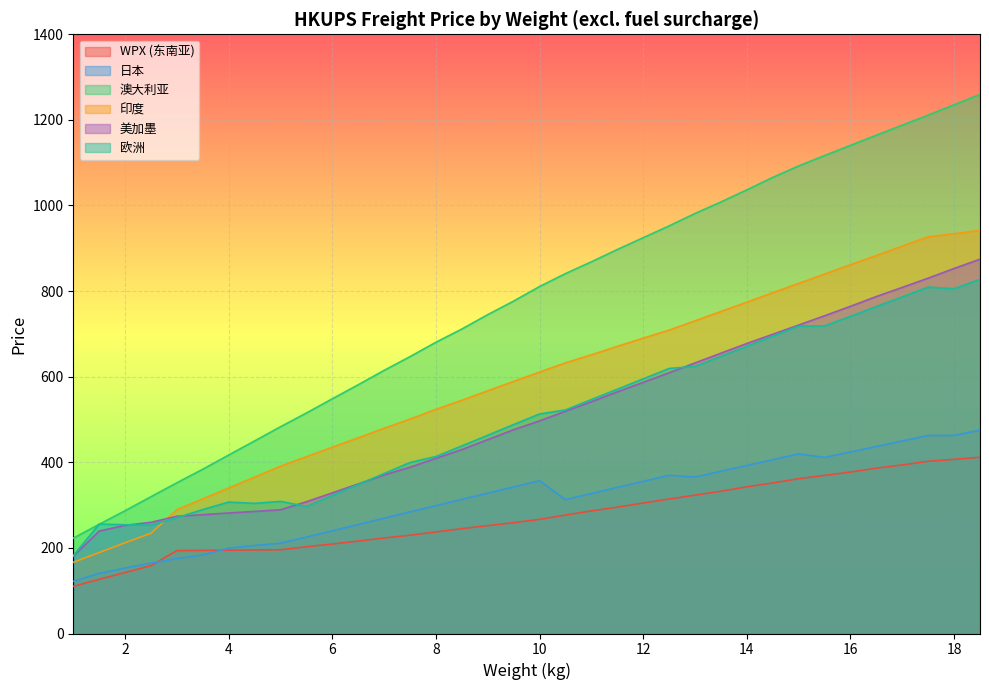

Which category has the highest value in the 欧洲 series?

18.5